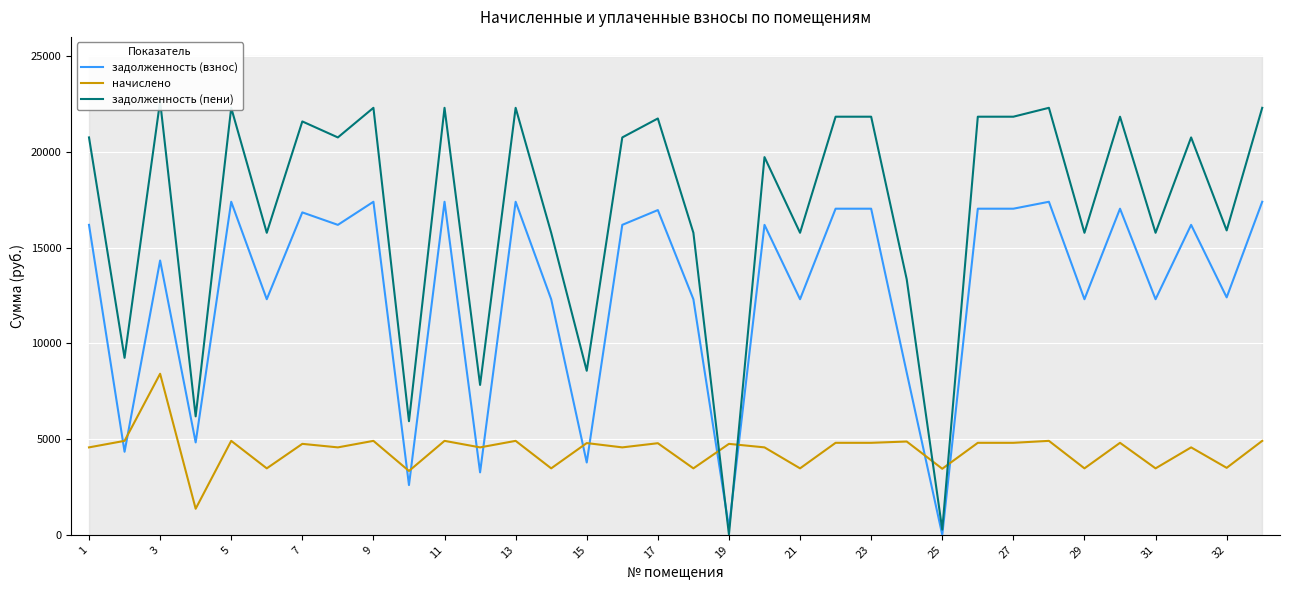

How many interior local peaks does the задолженность (взнос) series have?

11